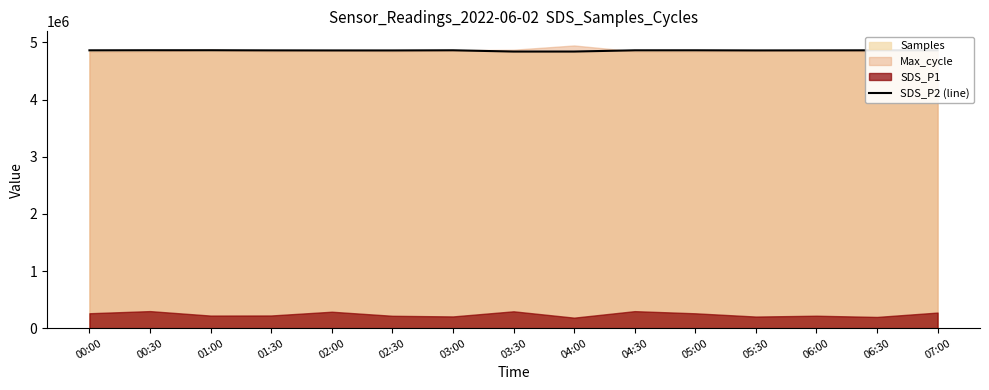

How many lines are shown in the chart?

1